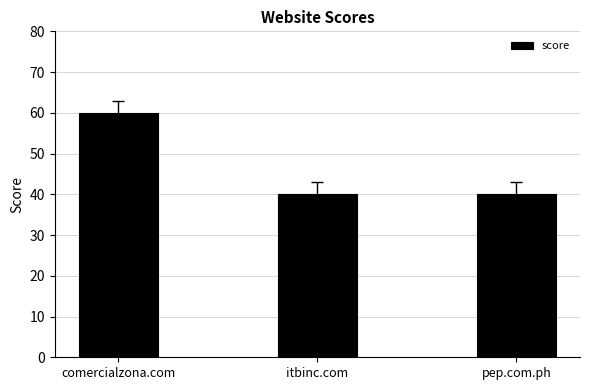

What is the greatest value displayed?

60